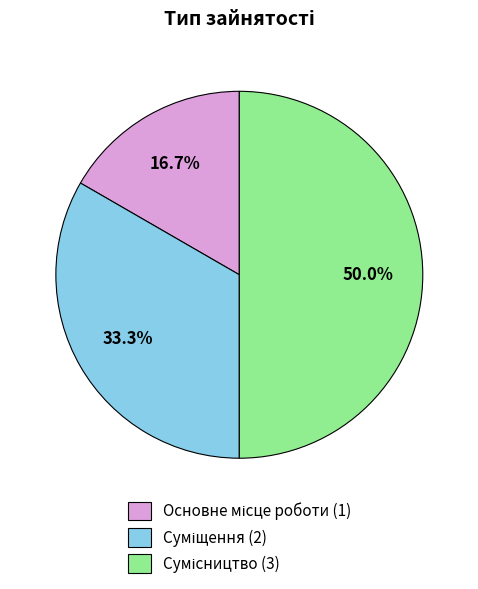

Which slice is the smallest?

Основне місце роботи